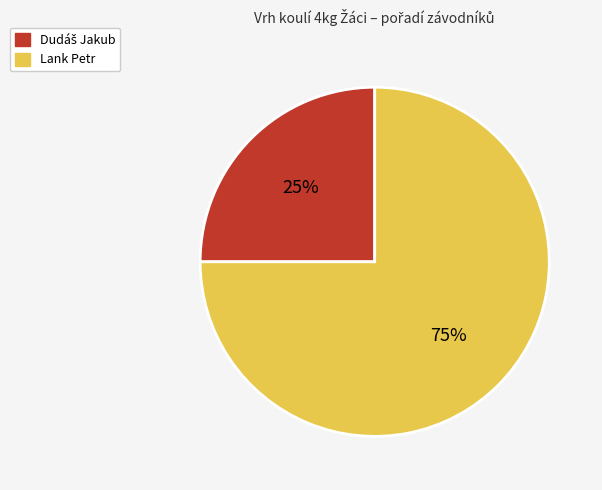

To the nearest percent, what portion does Lank Petr represent?

75%